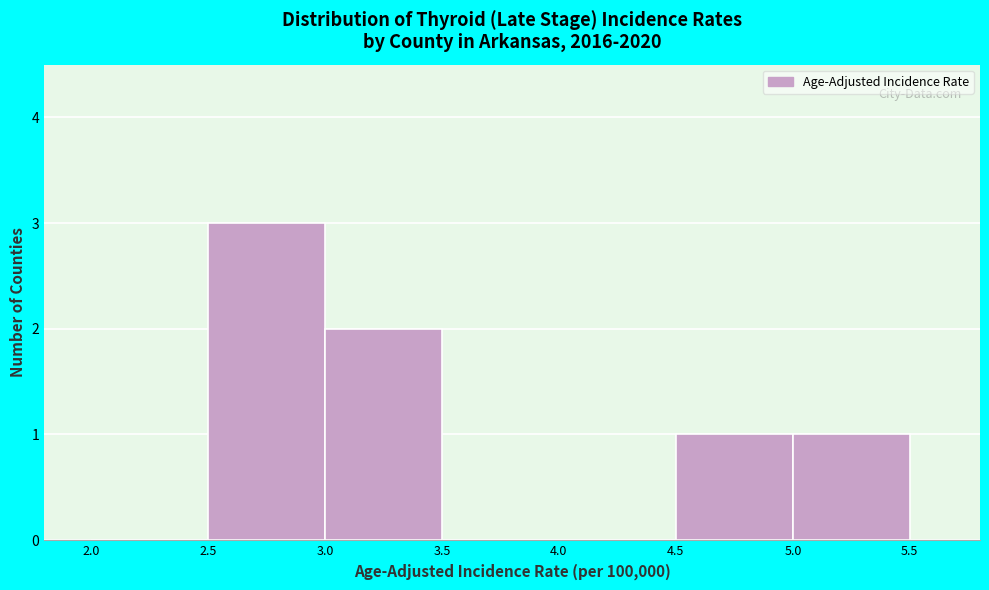

Reading left to right, transcribe this chart: for each bar, give the range it covers on the x-axis and its height. The values are not printed on the chart, so give them approximately, as read against the axis.

2.0 to 2.5: 0
2.5 to 3.0: 3
3.0 to 3.5: 2
3.5 to 4.0: 0
4.0 to 4.5: 0
4.5 to 5.0: 1
5.0 to 5.5: 1